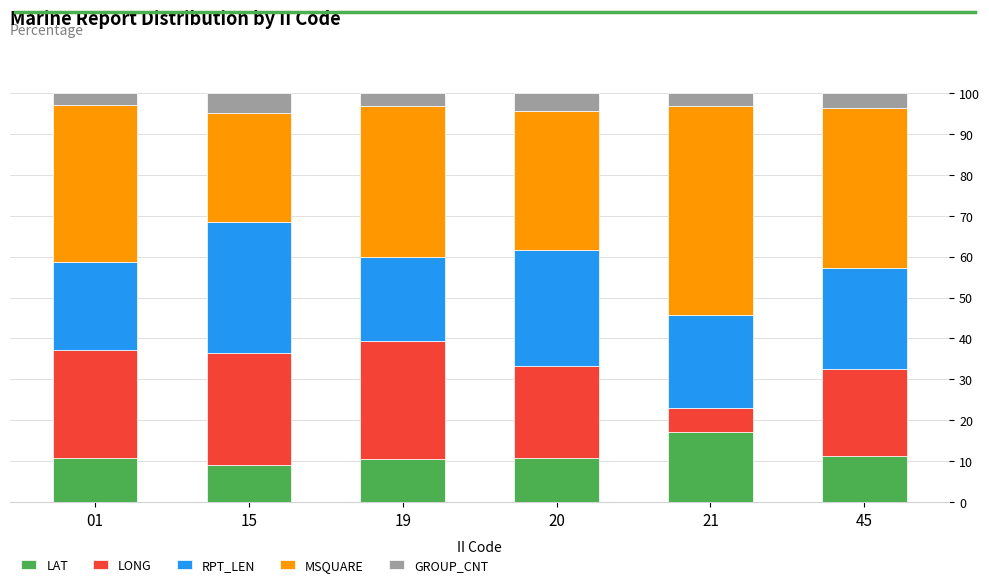

At which label does LAT reach its peak?

21